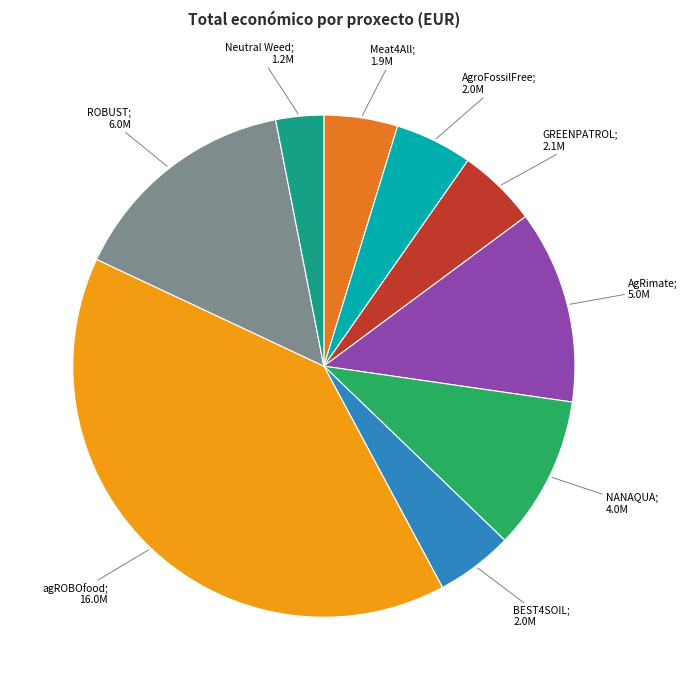

Does any single category account for the majority?

No